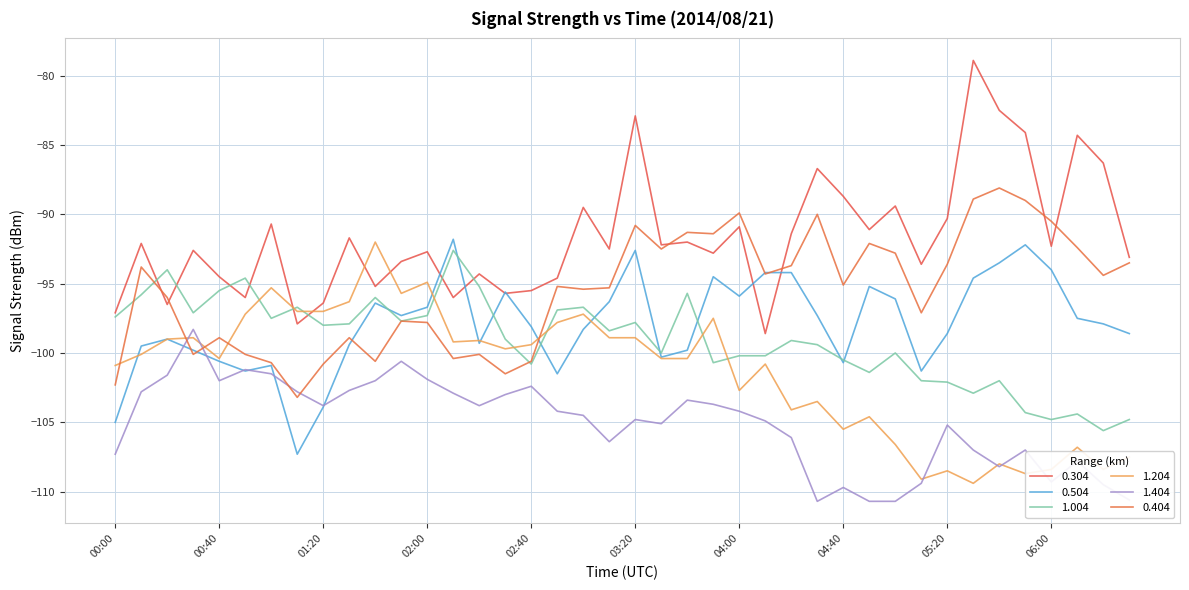

At which category is the sum across all series the highest?

03:20